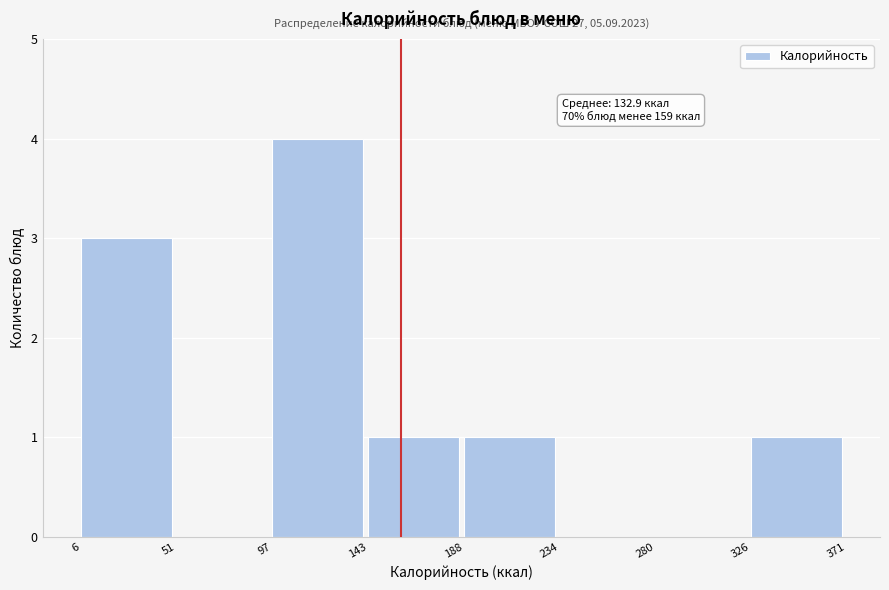

Which range on the x-axis has the tallest bar?

97 to 143